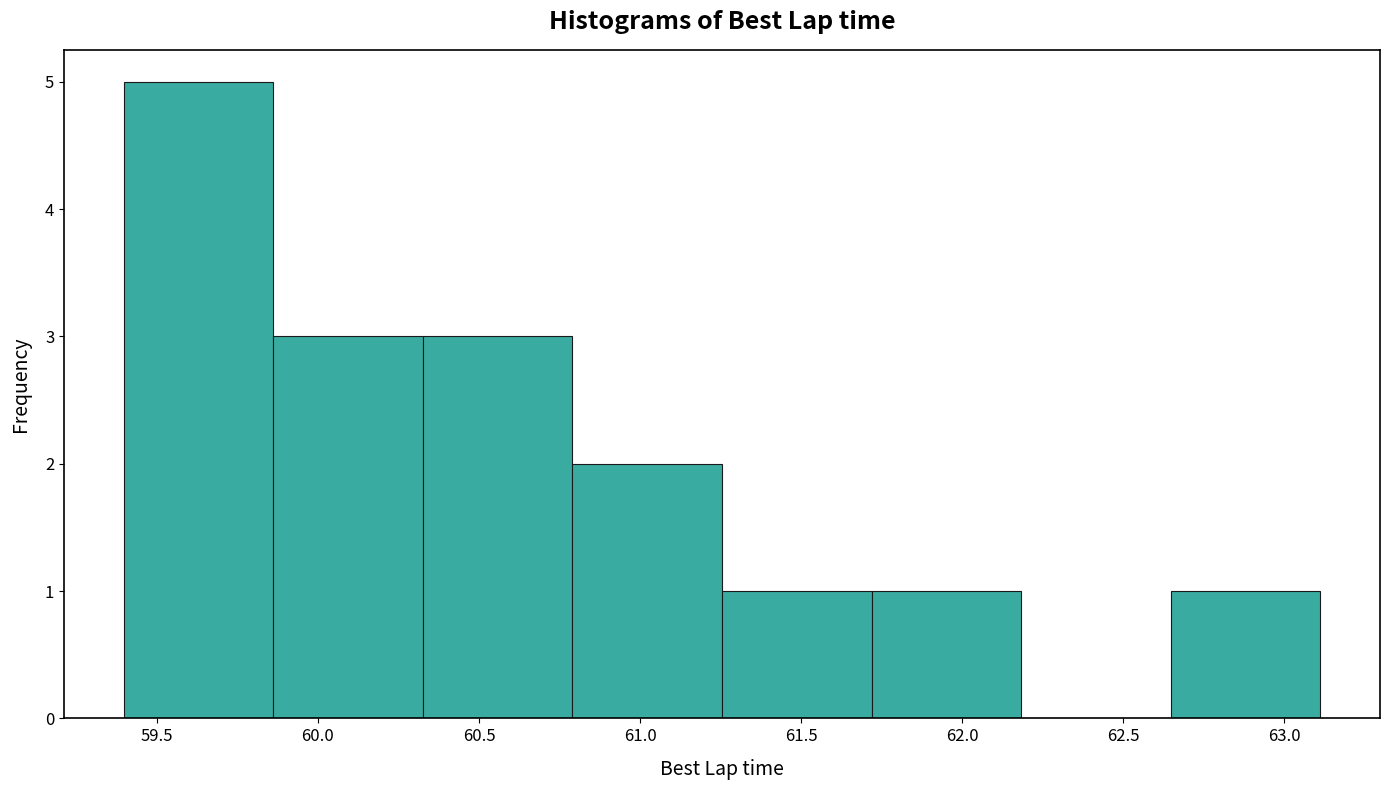

Reading left to right, list every bar in this chart as the range it spans on the x-axis followed by its height. Neither the bar edges nor the heights are printed on the chart, so give them approximately, as read against the axes.

59.40 to 59.85: 5
59.85 to 60.35: 3
60.35 to 60.80: 3
60.80 to 61.25: 2
61.25 to 61.70: 1
61.70 to 62.20: 1
62.20 to 62.65: 0
62.65 to 63.10: 1